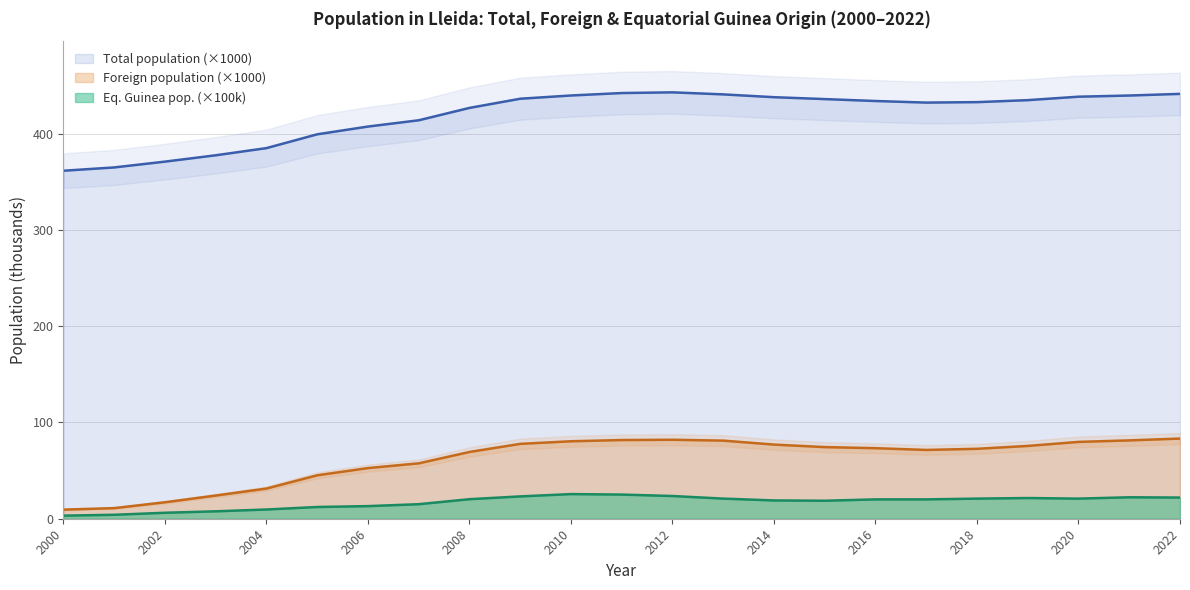

What is the lowest value of the Foreign population series?

9.5